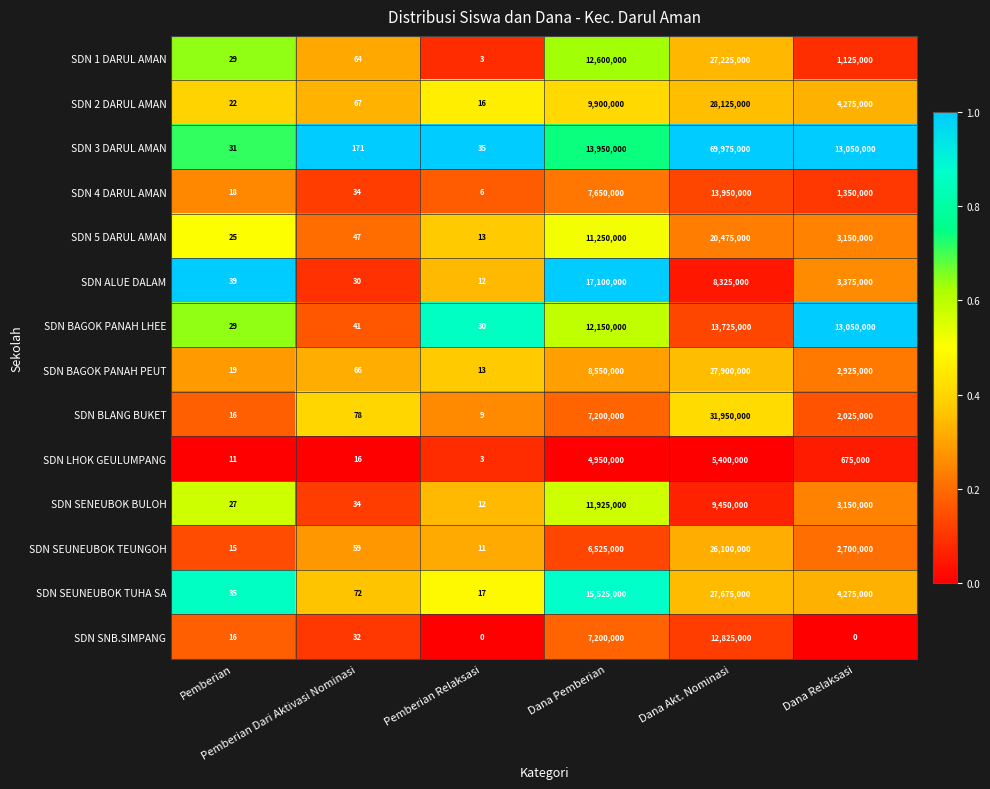

List the series in order of their peak value, highest first.

SDN 3 DARUL AMAN, SDN BLANG BUKET, SDN 2 DARUL AMAN, SDN BAGOK PANAH PEUT, SDN SEUNEUBOK TUHA SA, SDN 1 DARUL AMAN, SDN SEUNEUBOK TEUNGOH, SDN 5 DARUL AMAN, SDN ALUE DALAM, SDN 4 DARUL AMAN, SDN BAGOK PANAH LHEE, SDN SNB.SIMPANG, SDN SENEUBOK BULOH, SDN LHOK GEULUMPANG